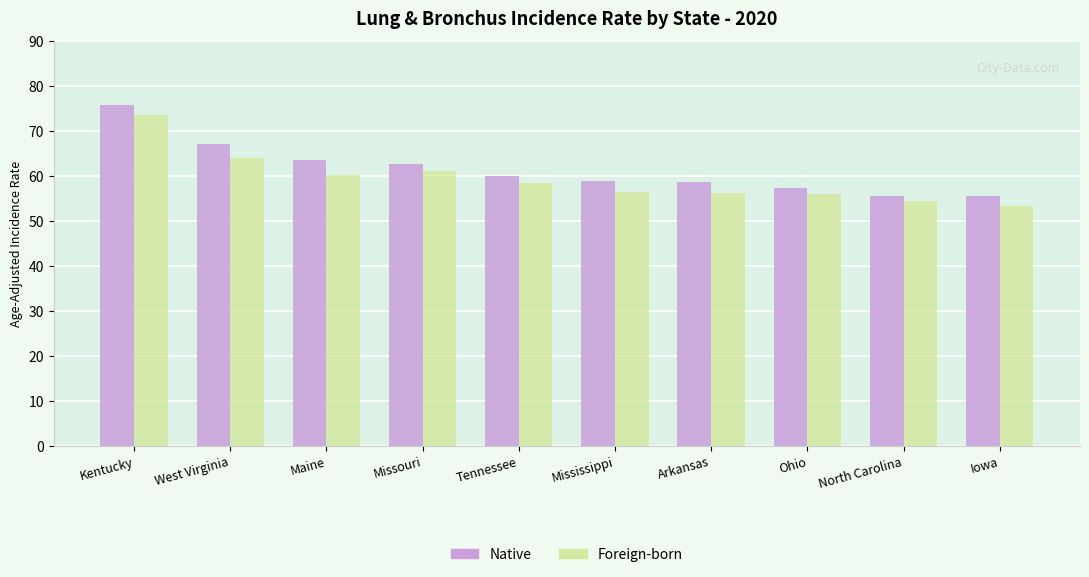

What is the label of the 6th bar from the left?

Mississippi